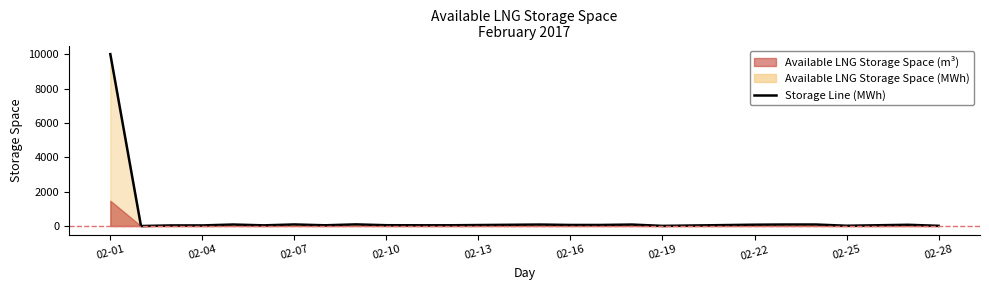

How many points are lower than both their immediate neighbors (excluding endpoints)?

5